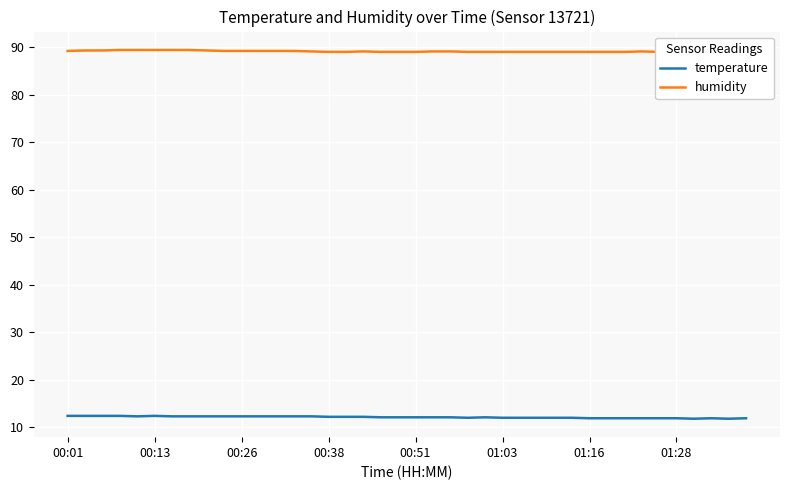

True or false: humidity and temperature cross at least once.

False